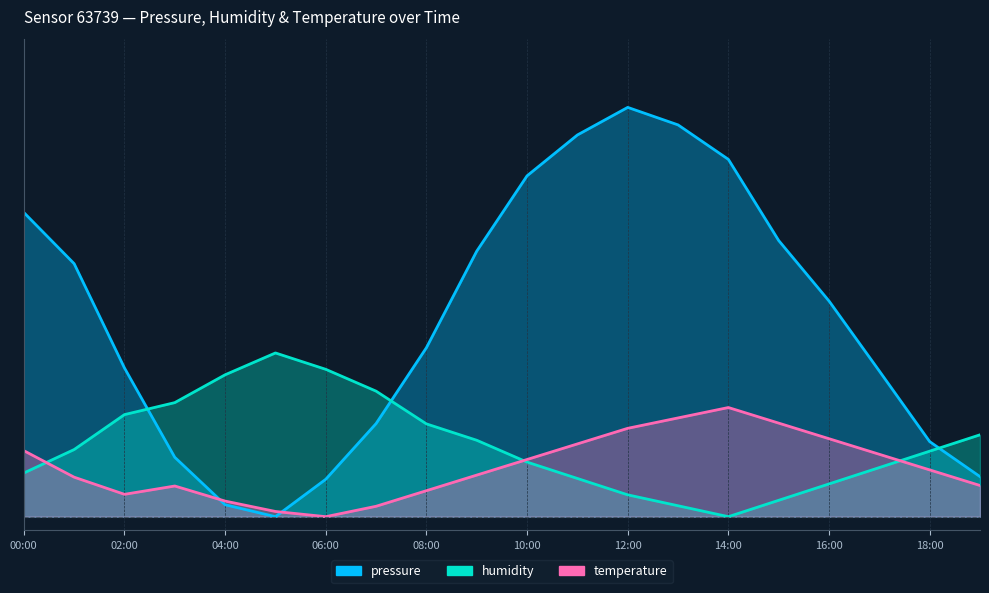

Is the value of humidity at 10:00 greater than the value of pressure at 16:00?

No